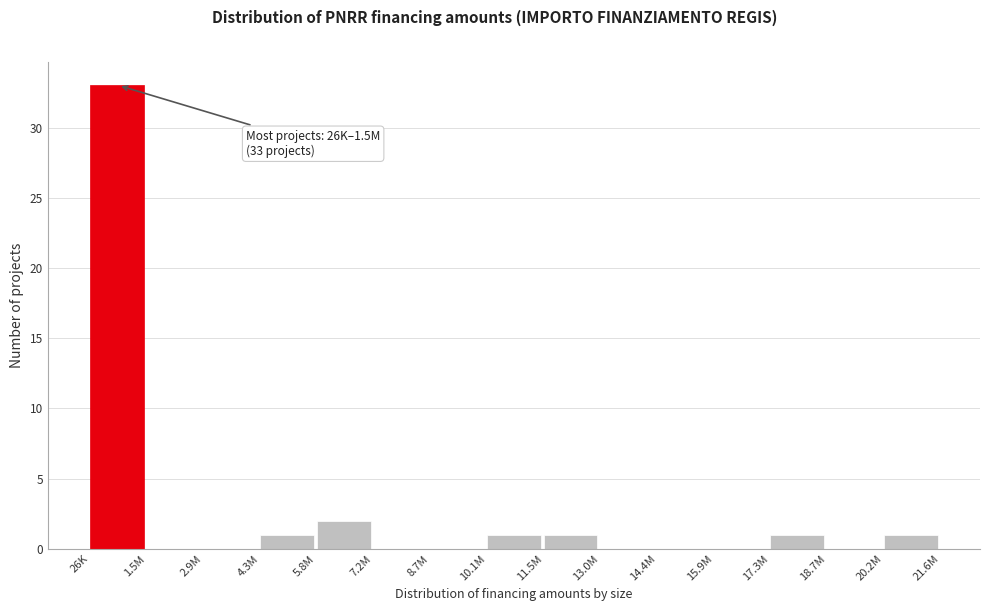

Reading left to right, extract all data points from this chart.

26K=33	1.5M=0	2.9M=0	4.3M=1	5.8M=2	7.2M=0	8.7M=0	10.1M=1	11.5M=1	13.0M=0	14.4M=0	15.9M=0	17.3M=1	18.7M=0	20.2M=1